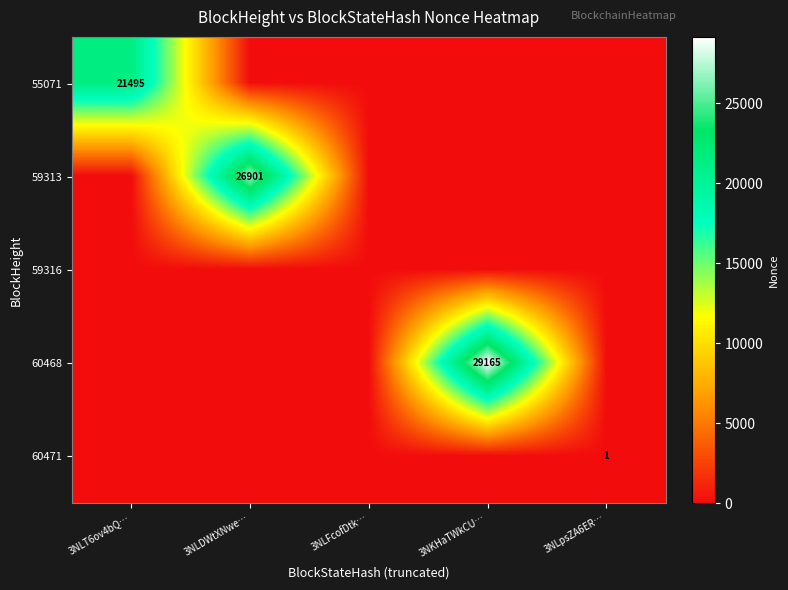

True or false: 59313 has a value of 26901 at 3NLDWtXNwe….

True